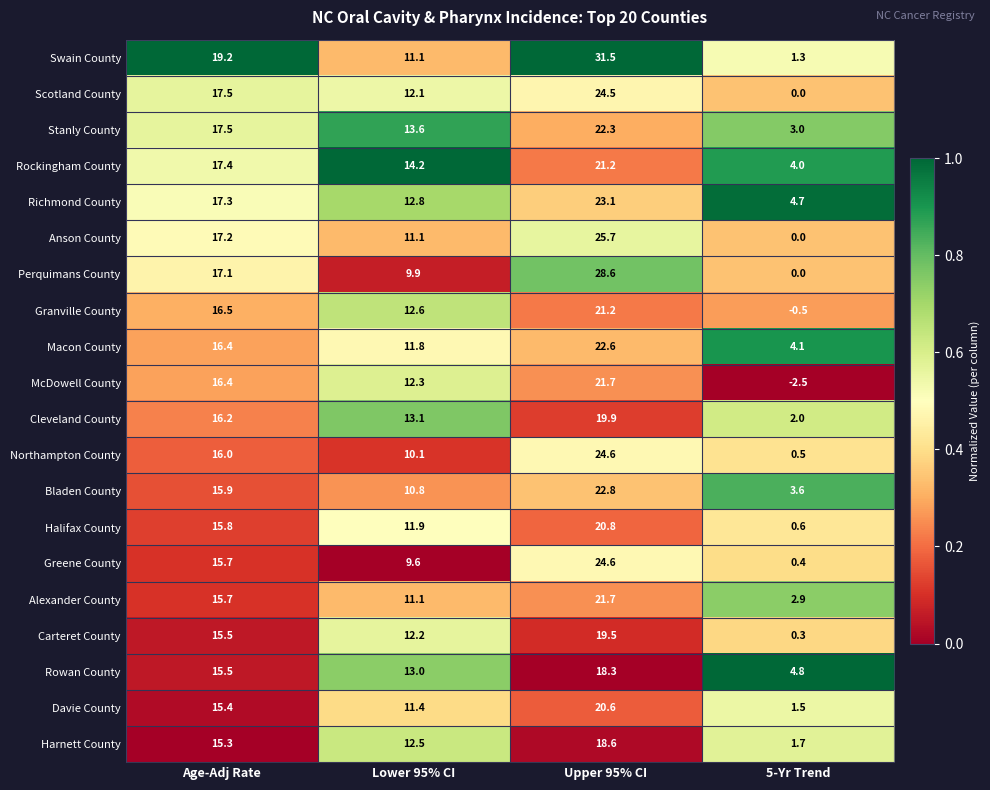

List the labels in order of Cleveland County value, smallest first.

5-Yr Trend, Lower 95% CI, Age-Adj Rate, Upper 95% CI